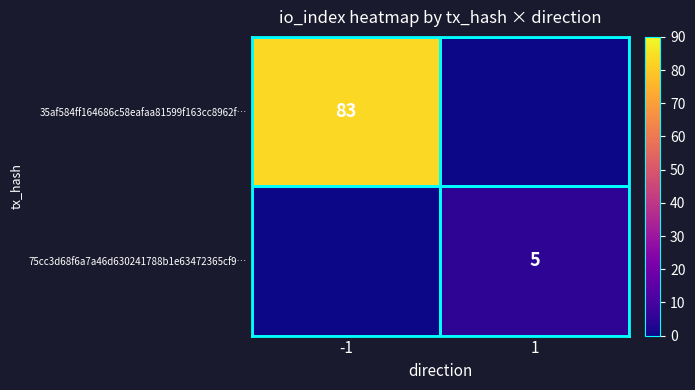

Is it true that 35af584ff164686c58eafaa81599f163cc8962f… equals 83 at -1?

True